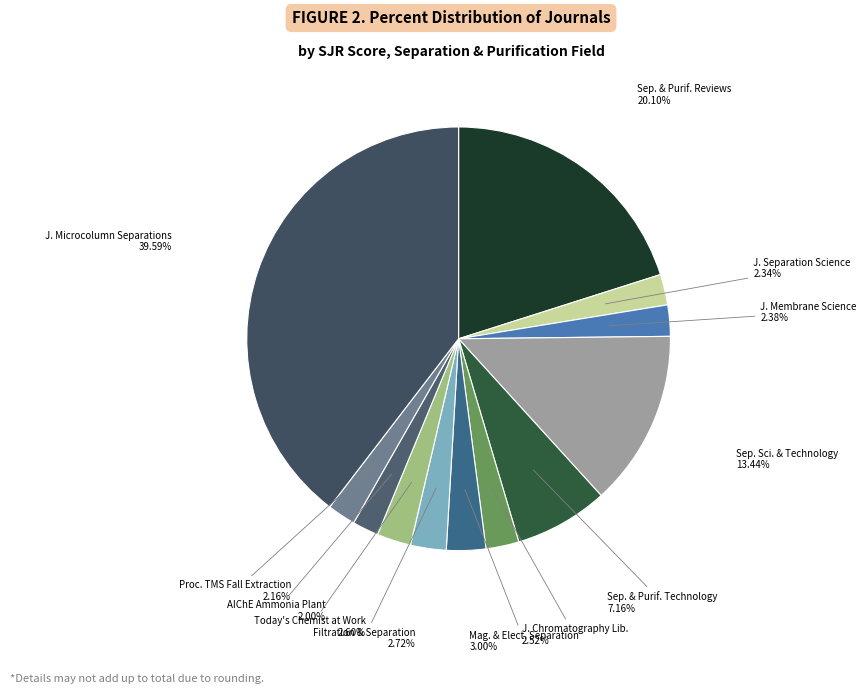

To the nearest percent, what is the difference between the largest and smallest slice percentages?

38%